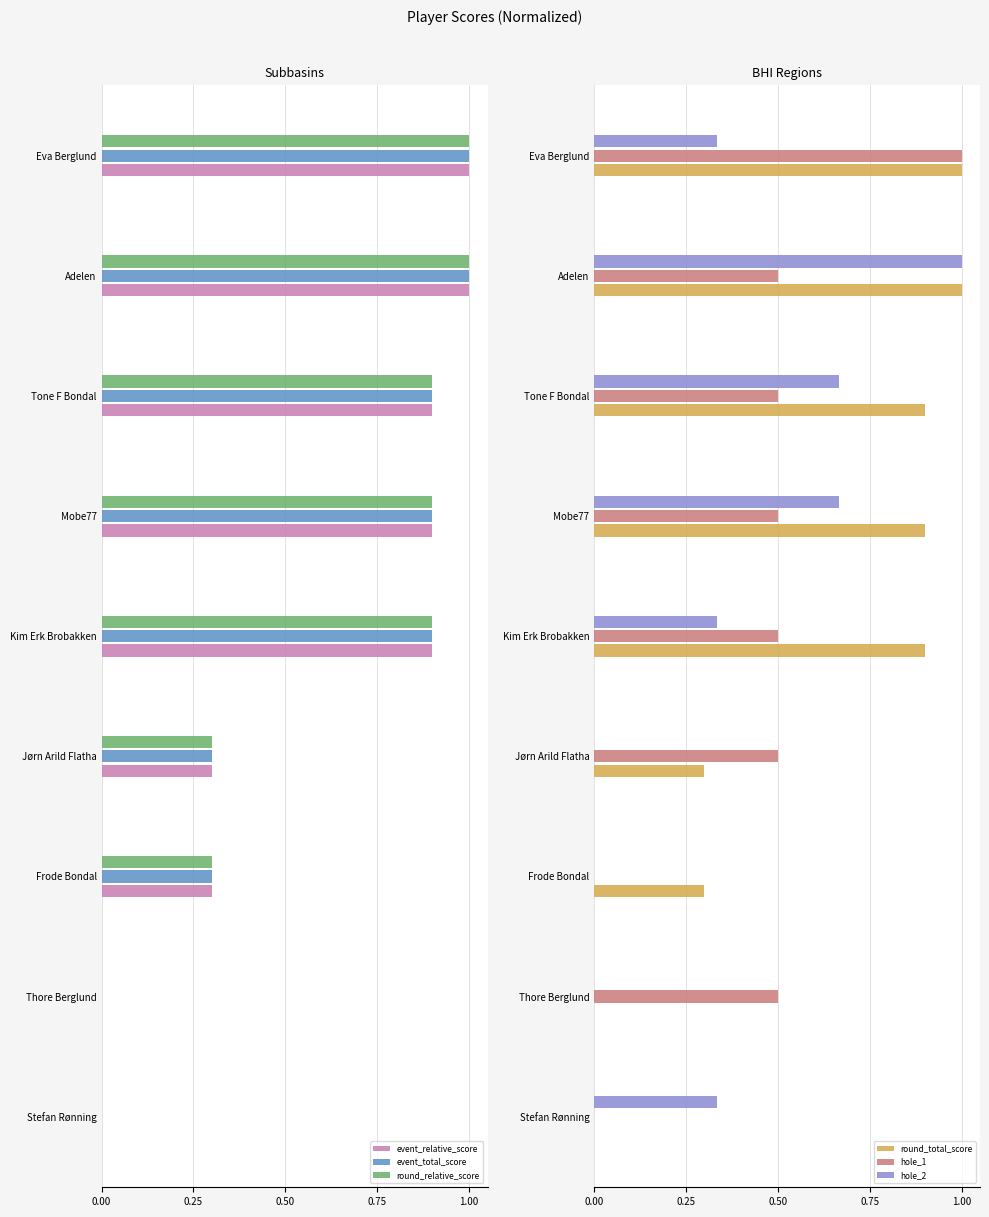

Is it true that round_relative_score equals 1.0 at Eva Berglund?

True